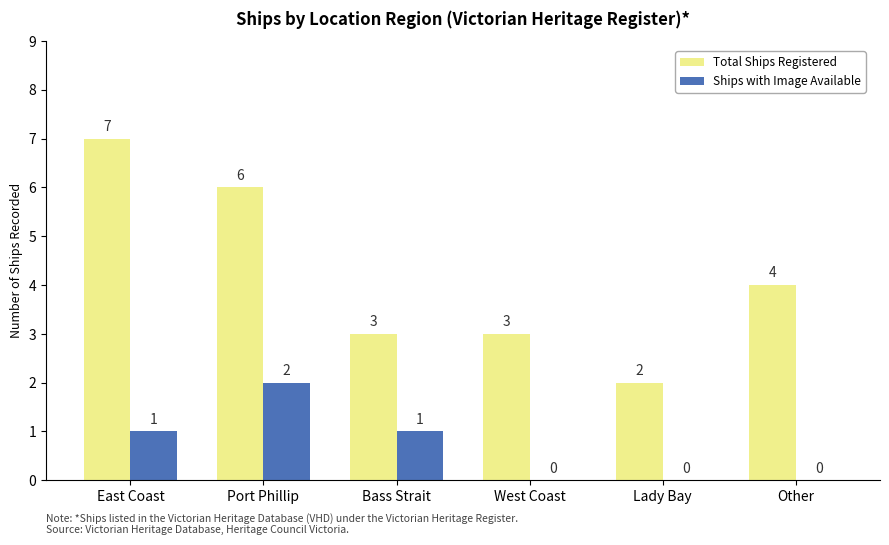

What is the total value across all series at Port Phillip?

8